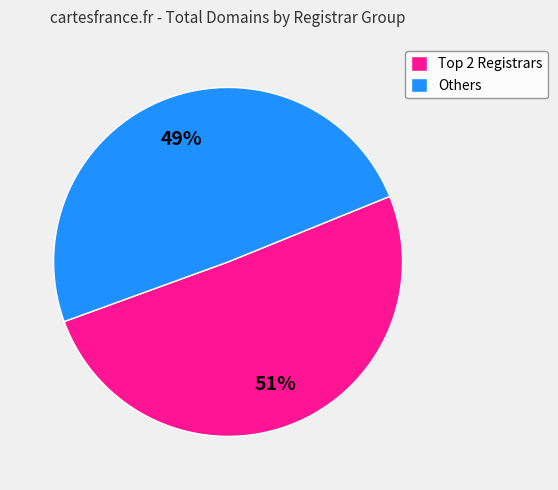

Which slice is the smallest?

Others